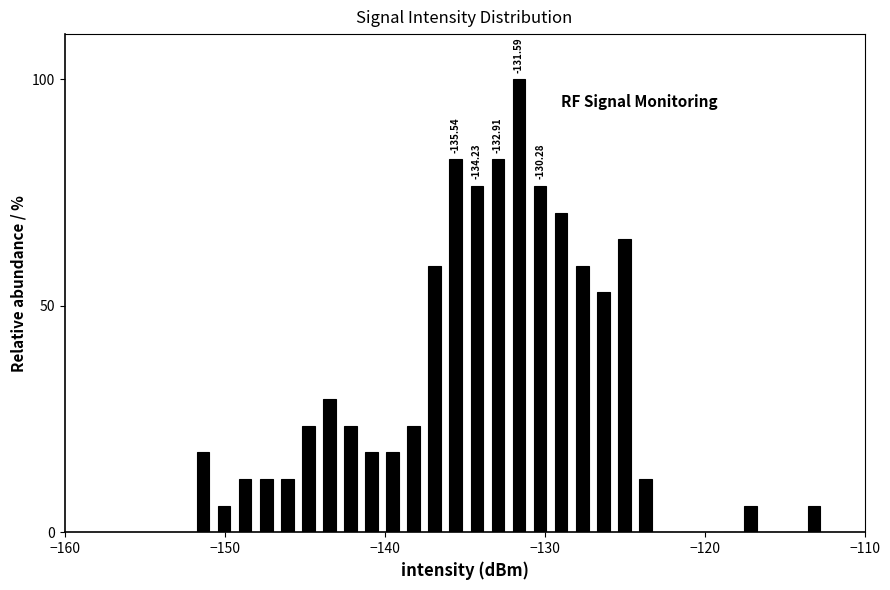

Read against the x-axis, roughly where is the centre of the tallest bar?

-132